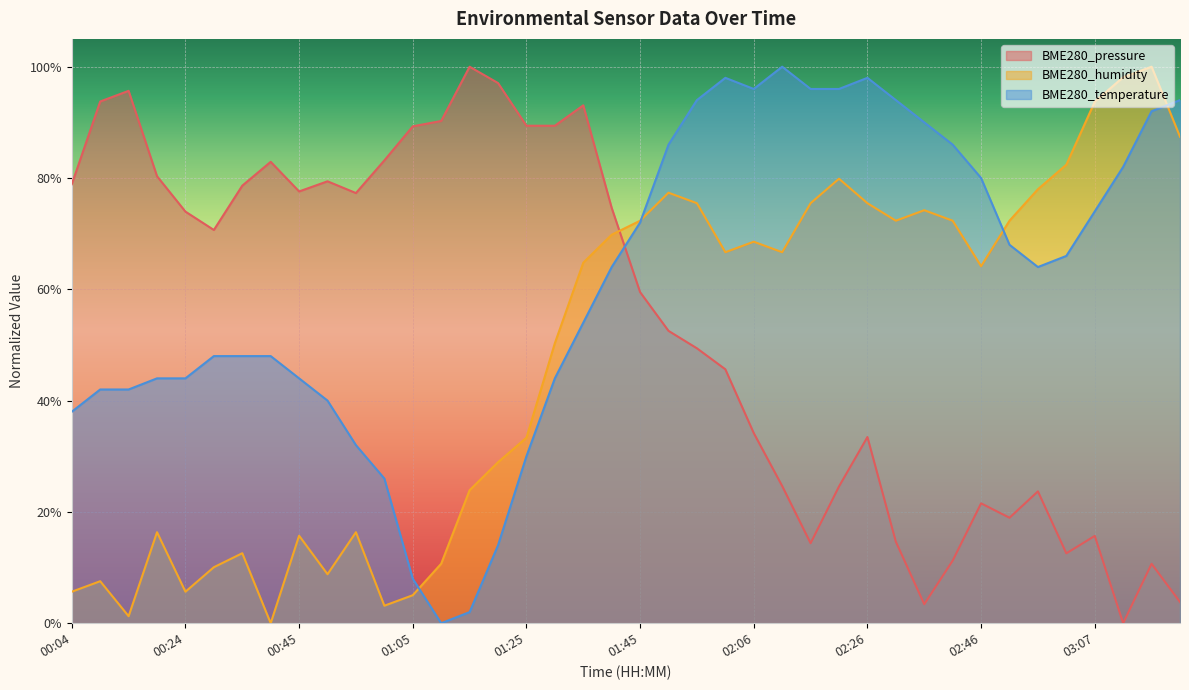

What are all the series names shown in the legend?

BME280_pressure, BME280_humidity, BME280_temperature